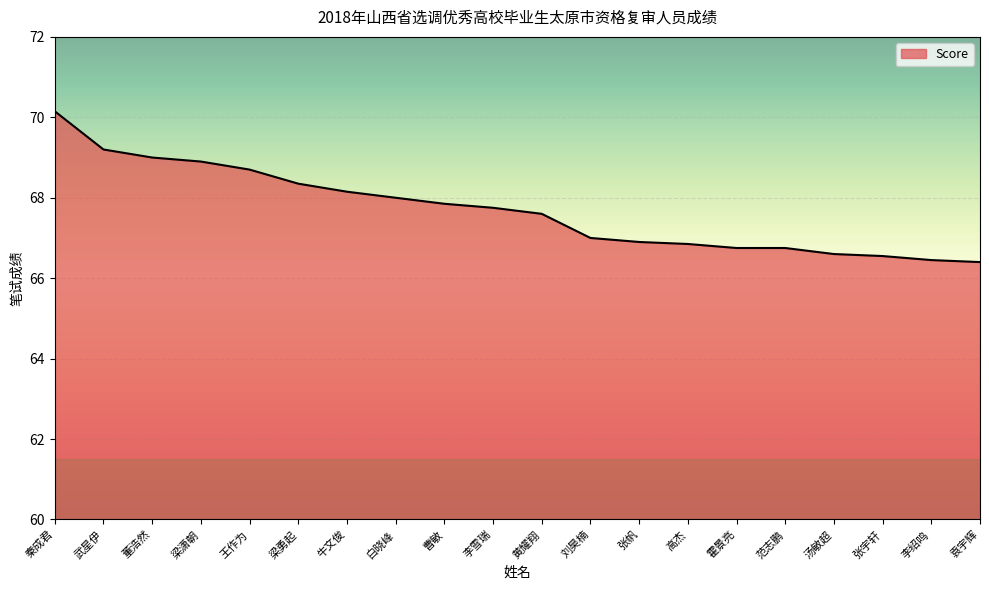

Between 董浩然 and 霍景亮, which is larger?

董浩然